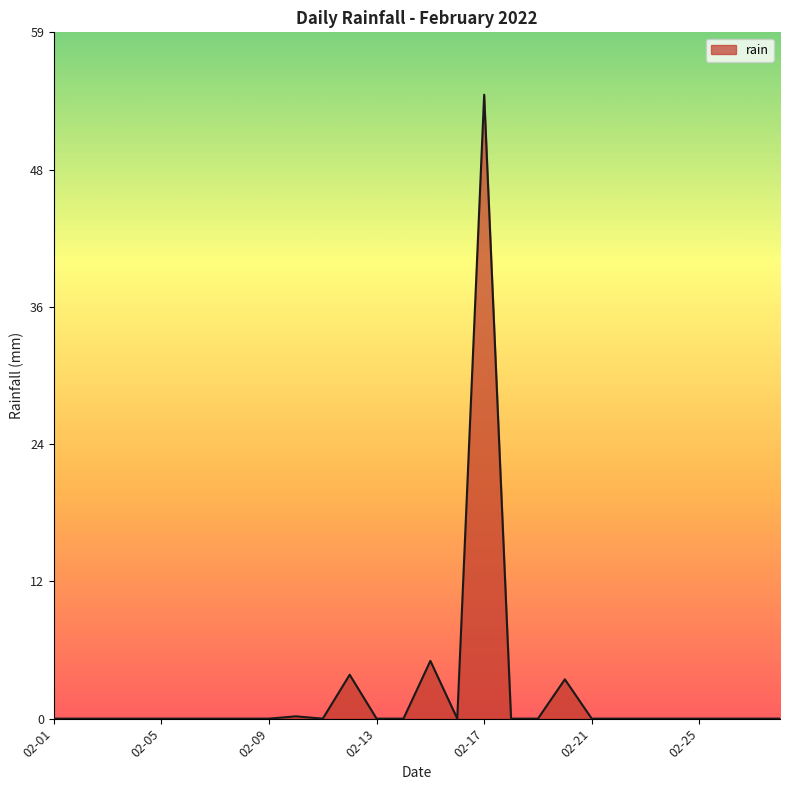

What is the maximum value shown in the chart?

54.0